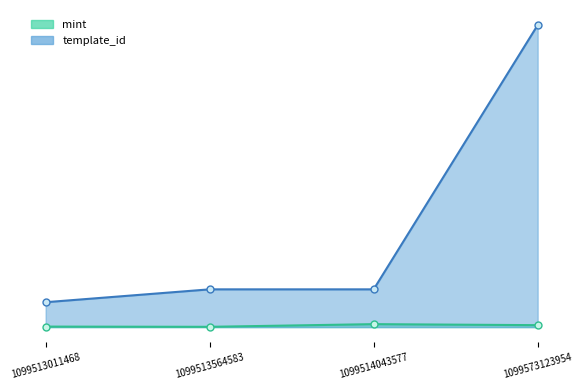

What are all the series names shown in the legend?

mint, template_id